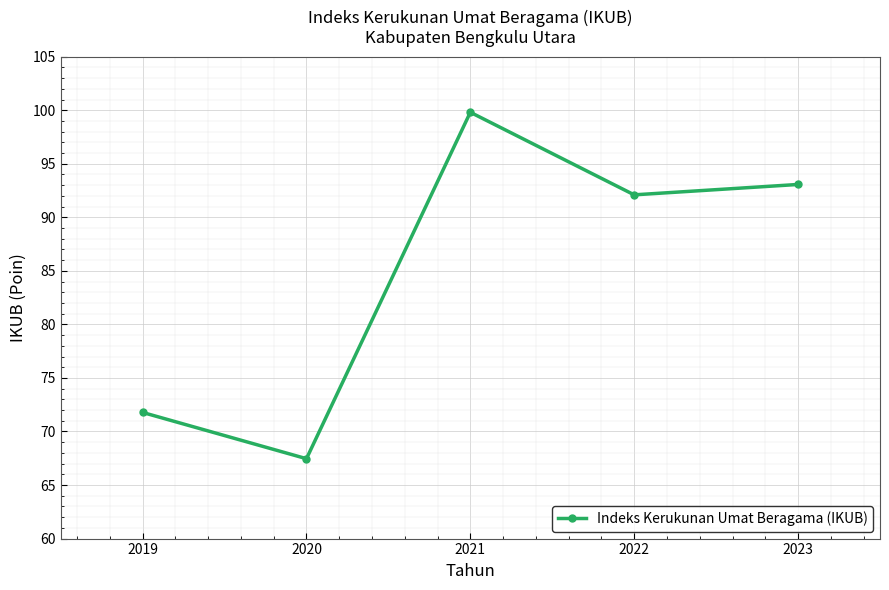

At which category does the data reach its first local valley?

2020